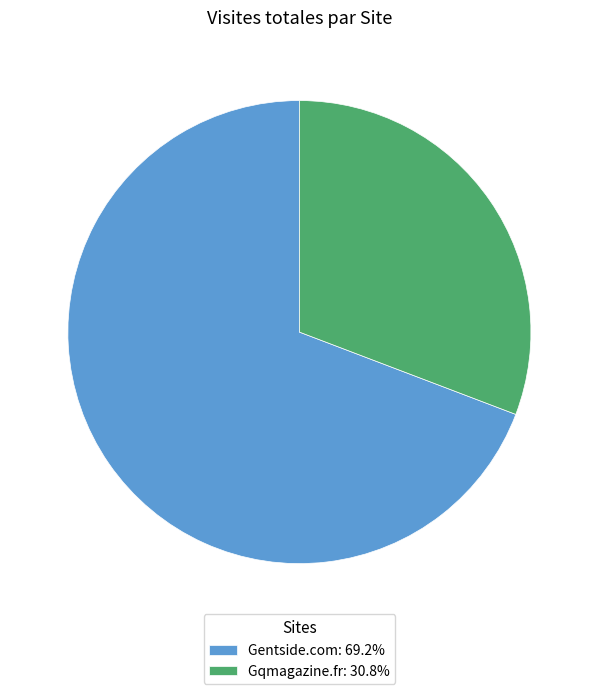

The Gentside.com slice represents 69% of the pie. True or false?

True